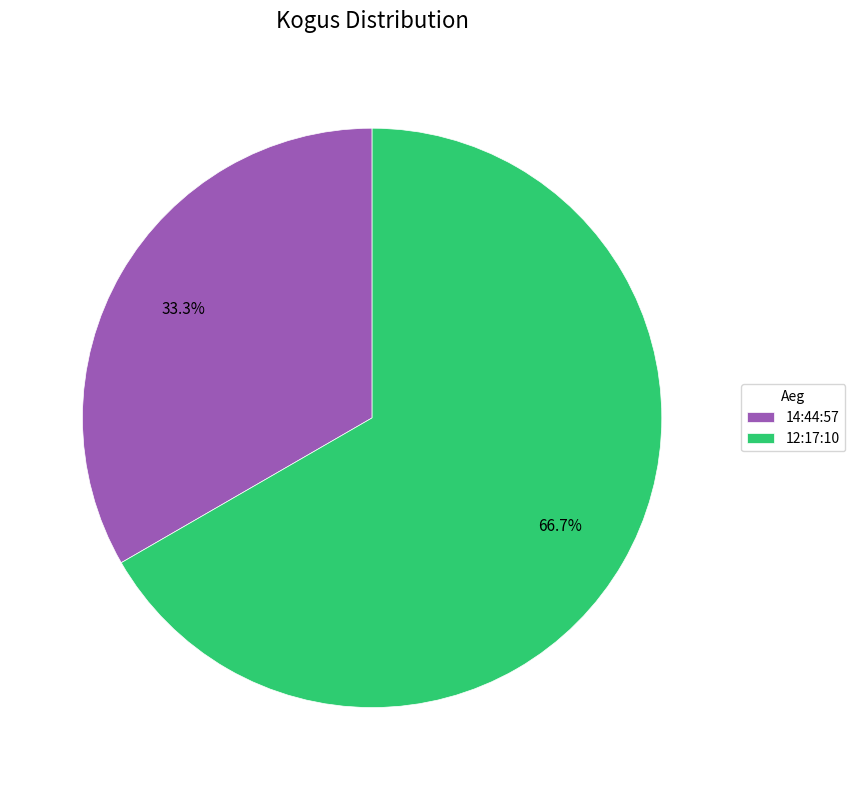

What percentage is the 12:17:10 slice, to the nearest percent?

67%